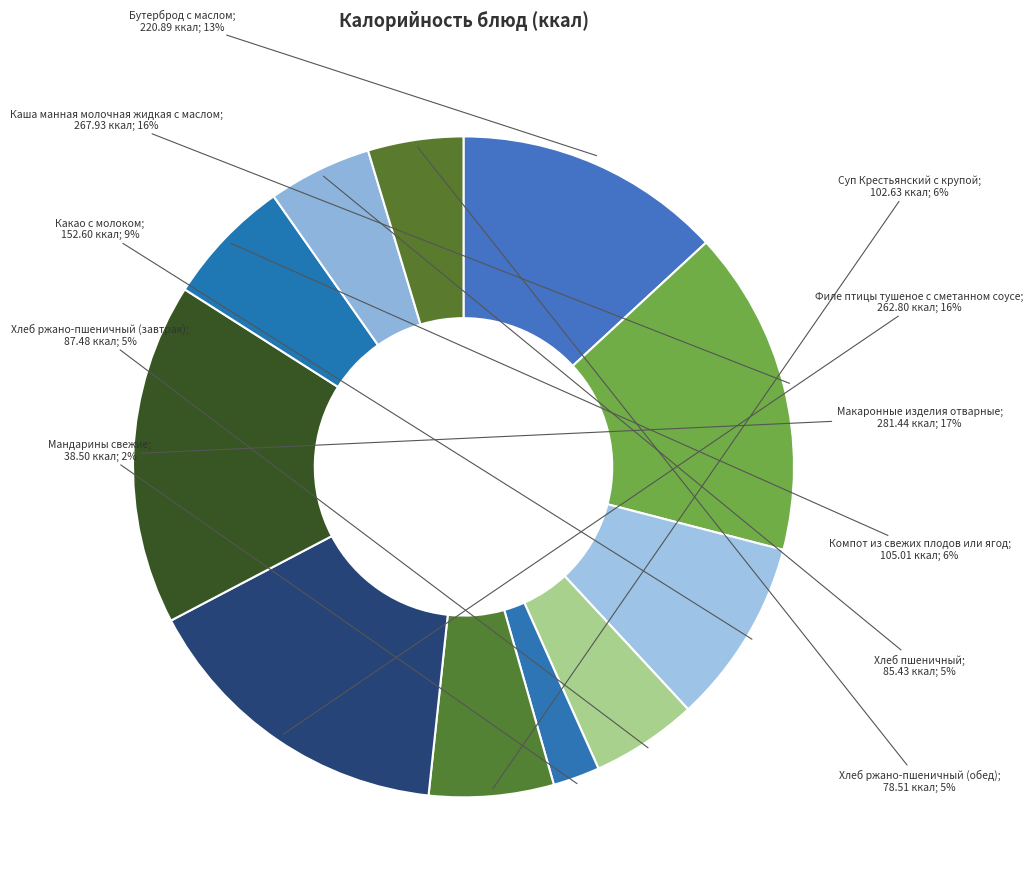

How many segments does this pie chart have?

11